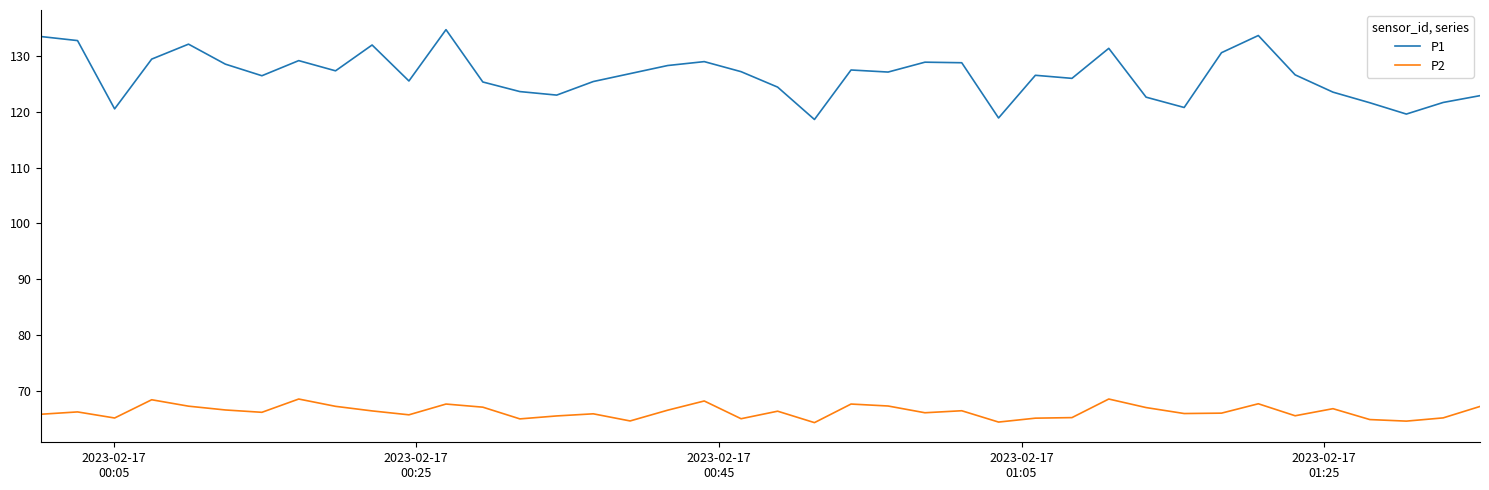

List the series in order of their peak value, highest first.

P1, P2